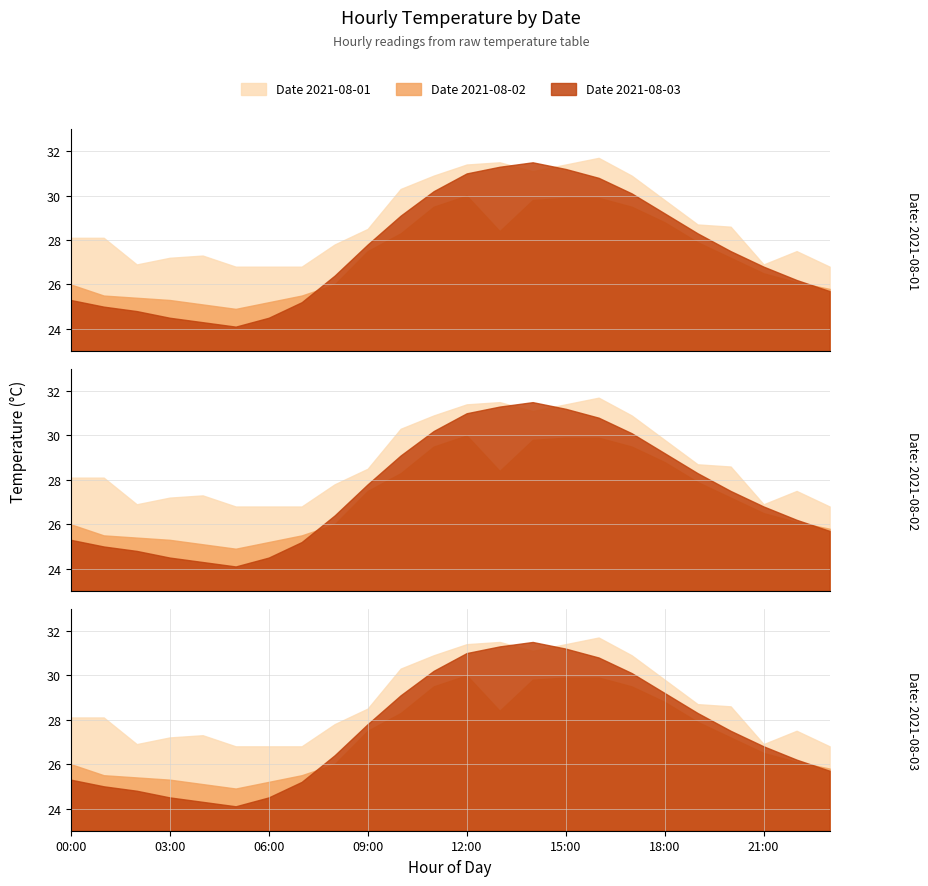

What is the approximate value of 2021-08-03 at 13?

31.3